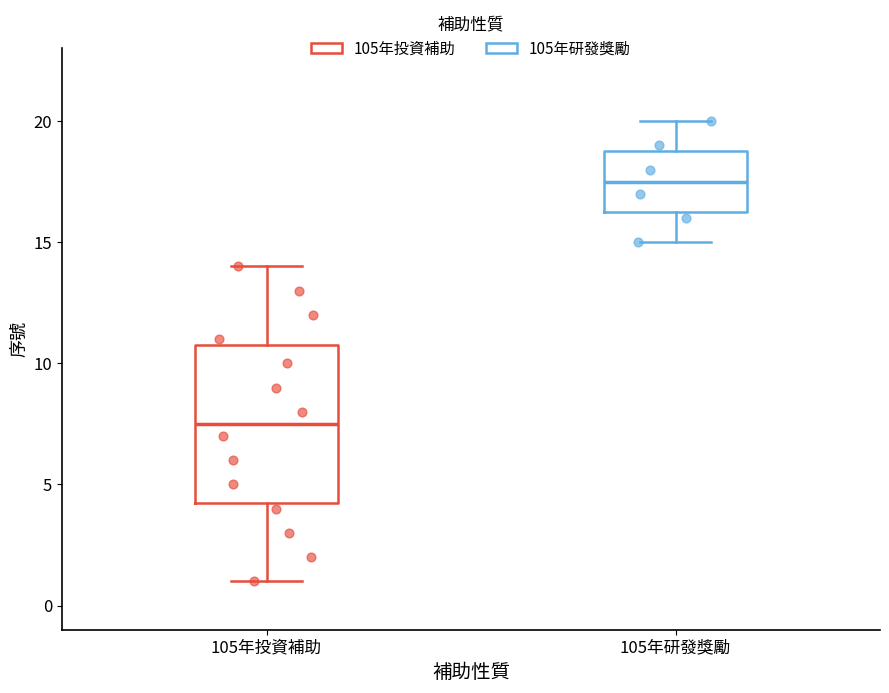

Comparing the boxes themselves (not the whiskers), which one is the tallest?

105年投資補助